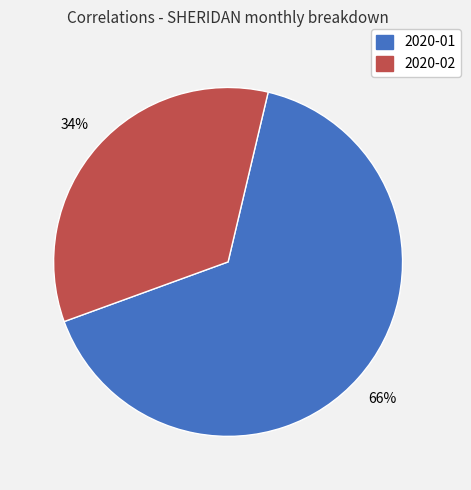

What percentage is the 2020-02 slice, to the nearest percent?

34%